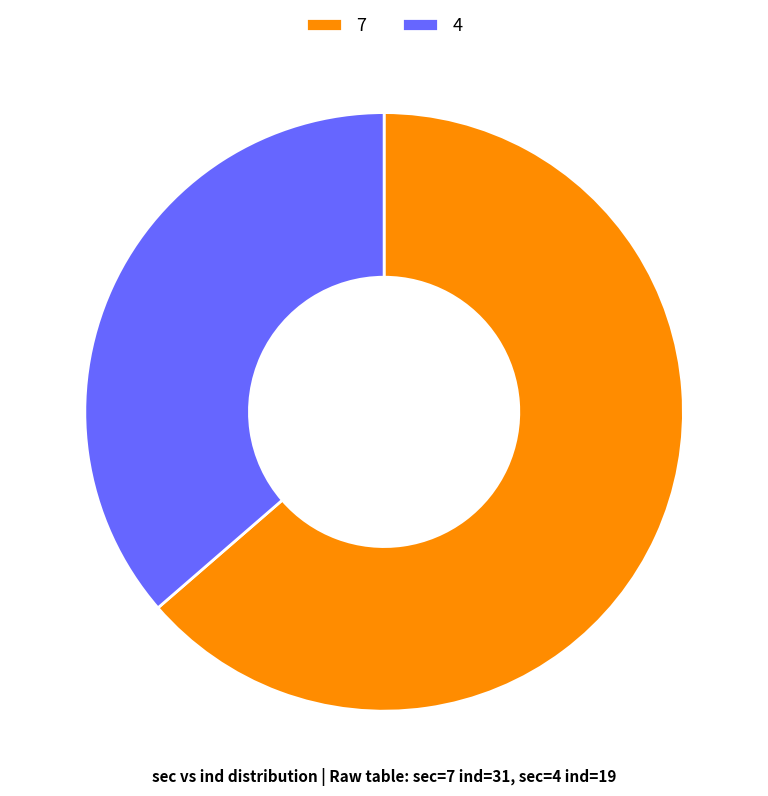

The 4 slice represents 36% of the pie. True or false?

True